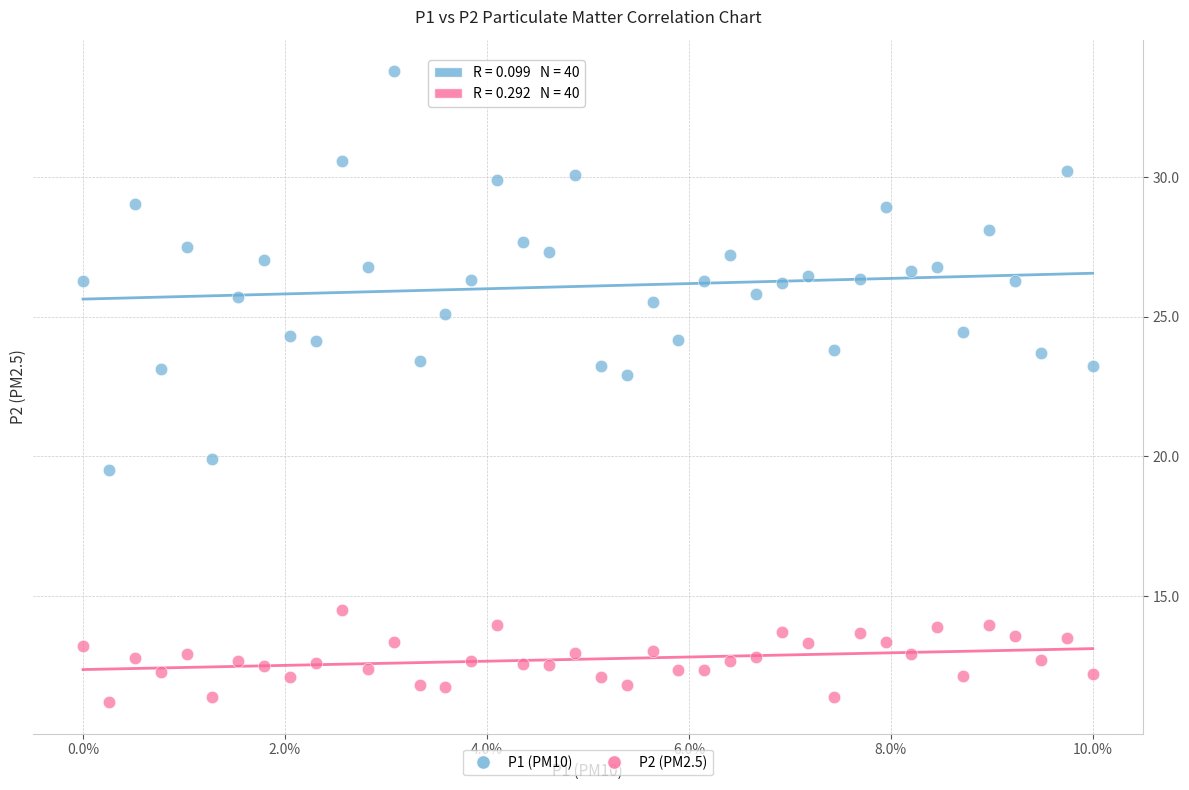

What are all the series names shown in the legend?

P1 (PM10), P2 (PM2.5)